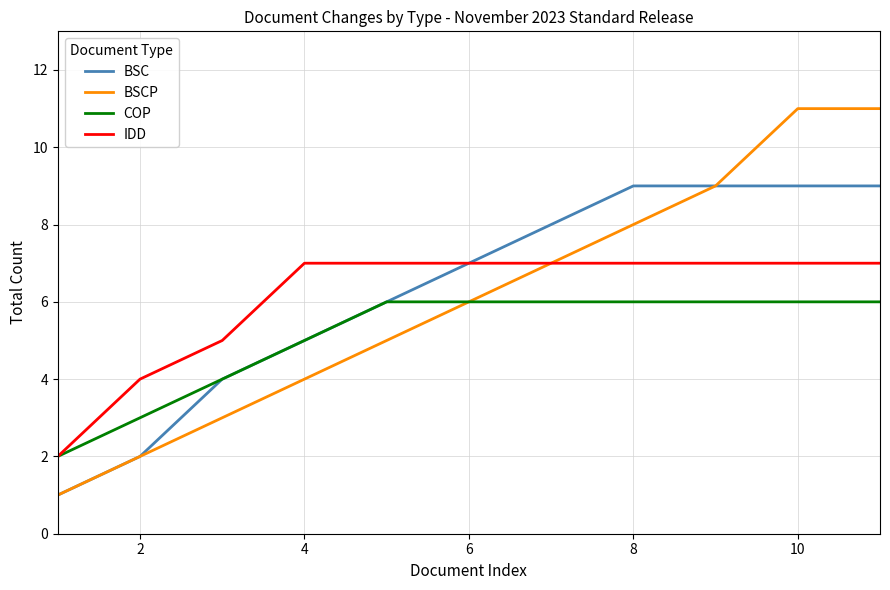

What is the greatest value displayed?

11